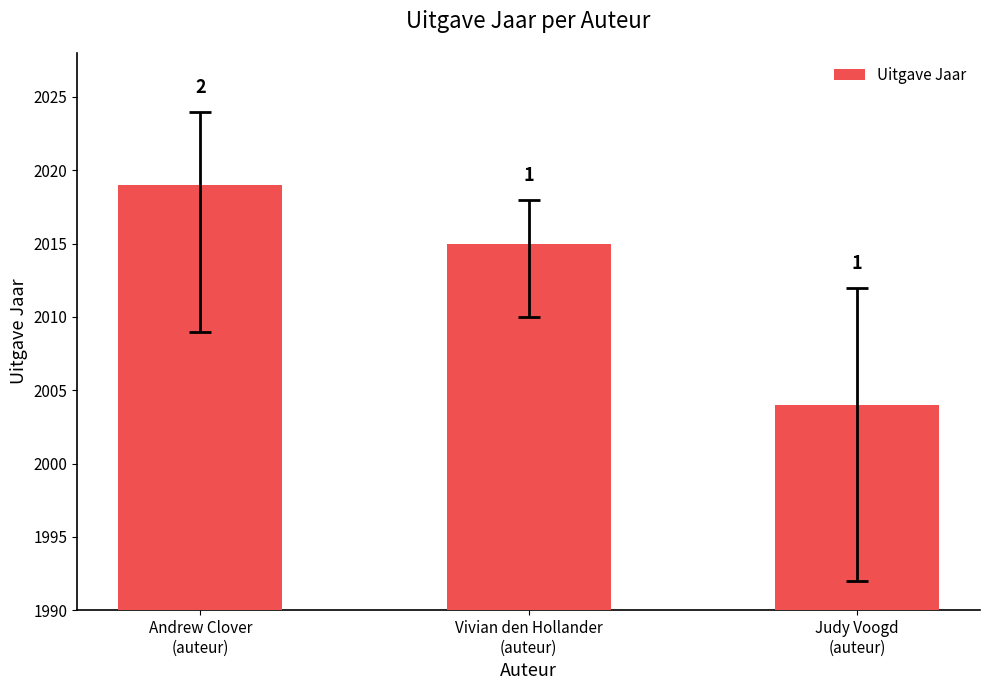

Where does the data first go above 2015?

Andrew Clover
(auteur)